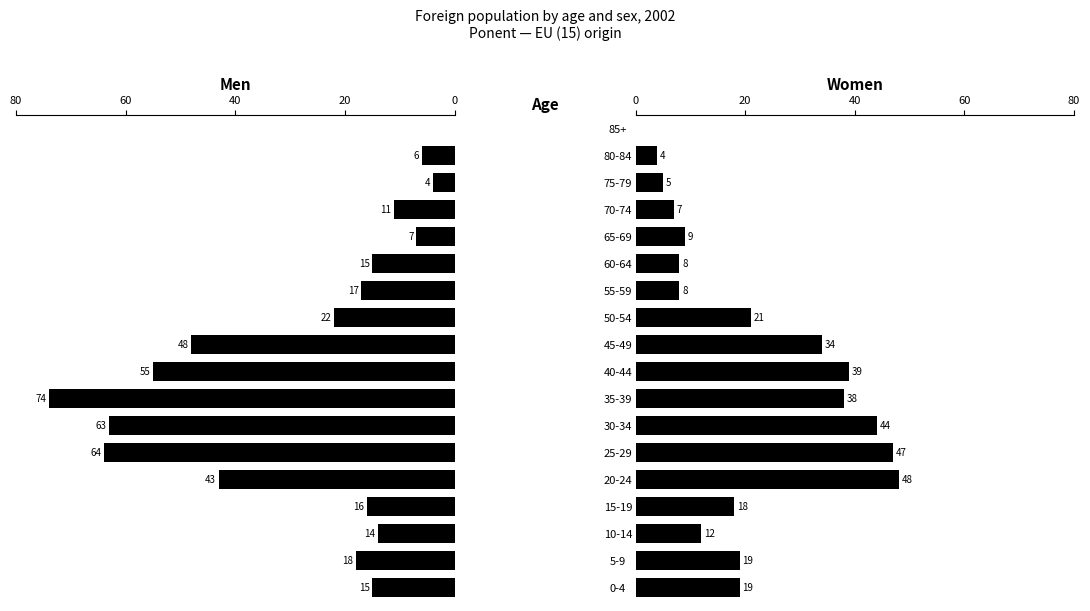

True or false: Women has a value of 55 at 40-44.

False